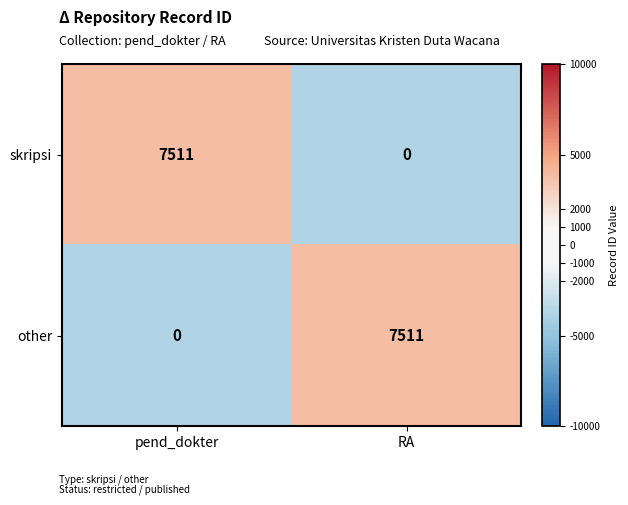

The skripsi series shows 2641 at pend_dokter. True or false?

False